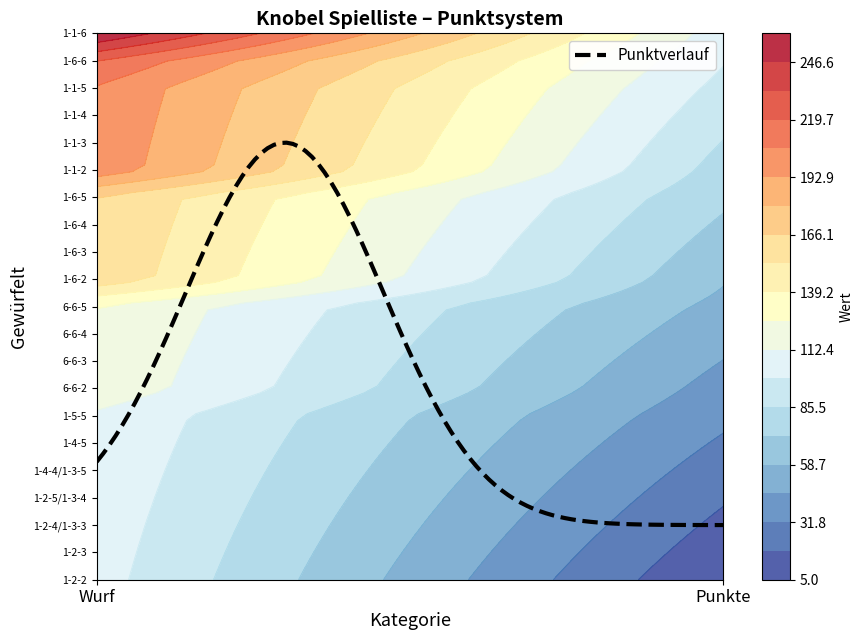

The 6-6-5 series shows 166 at 0. True or false?

False